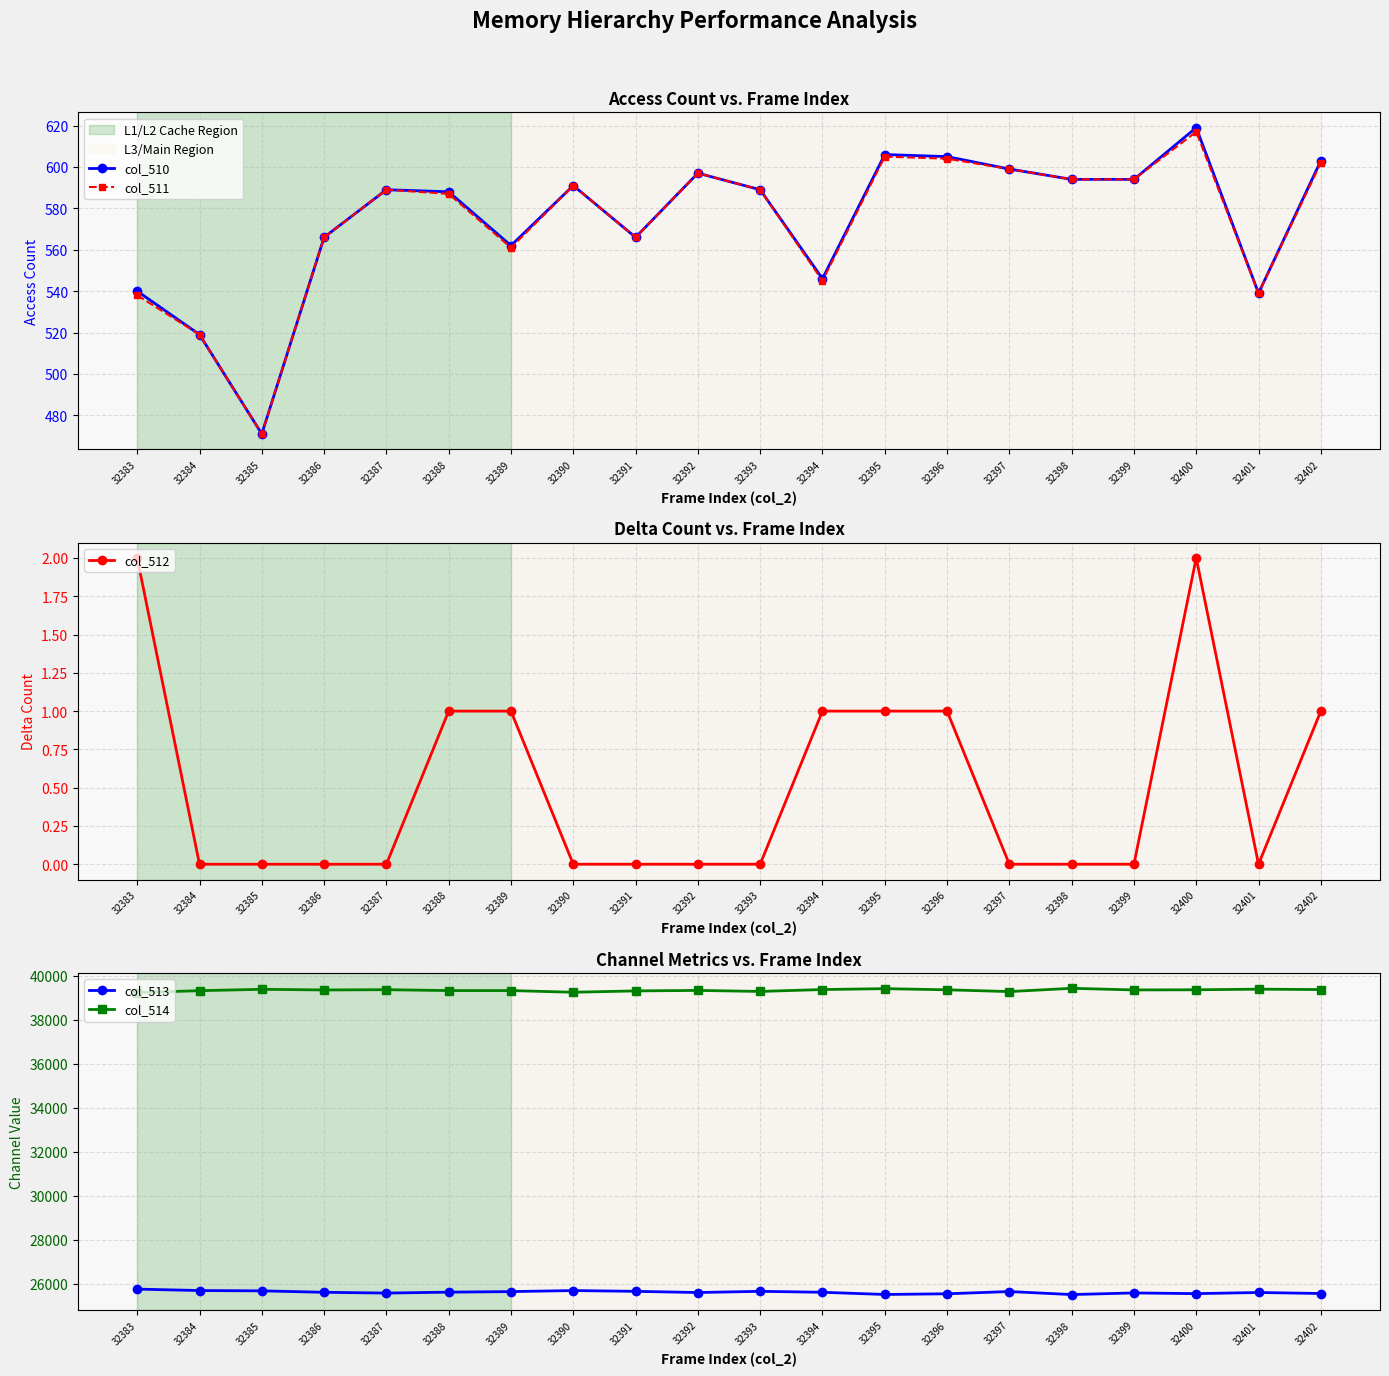

Reading left to right, transcribe all the data shown in this chart.

col_510: 540	519	471	566	589	588	562	591	566	597	589	546	606	605	599	594	594	619	539	603
col_511: 538	519	471	566	589	587	561	591	566	597	589	545	605	604	599	594	594	617	539	602
col_512: 2	0	0	0	0	1	1	0	0	0	0	1	1	1	0	0	0	2	0	1
col_513: 25754	25689	25674	25609	25574	25615	25641	25688	25652	25599	25653	25610	25510	25541	25643	25506	25580	25548	25600	25554
col_514: 39241	39327	39390	39360	39372	39332	39332	39256	39317	39339	39293	39379	39419	39367	39287	39435	39361	39368	39396	39378